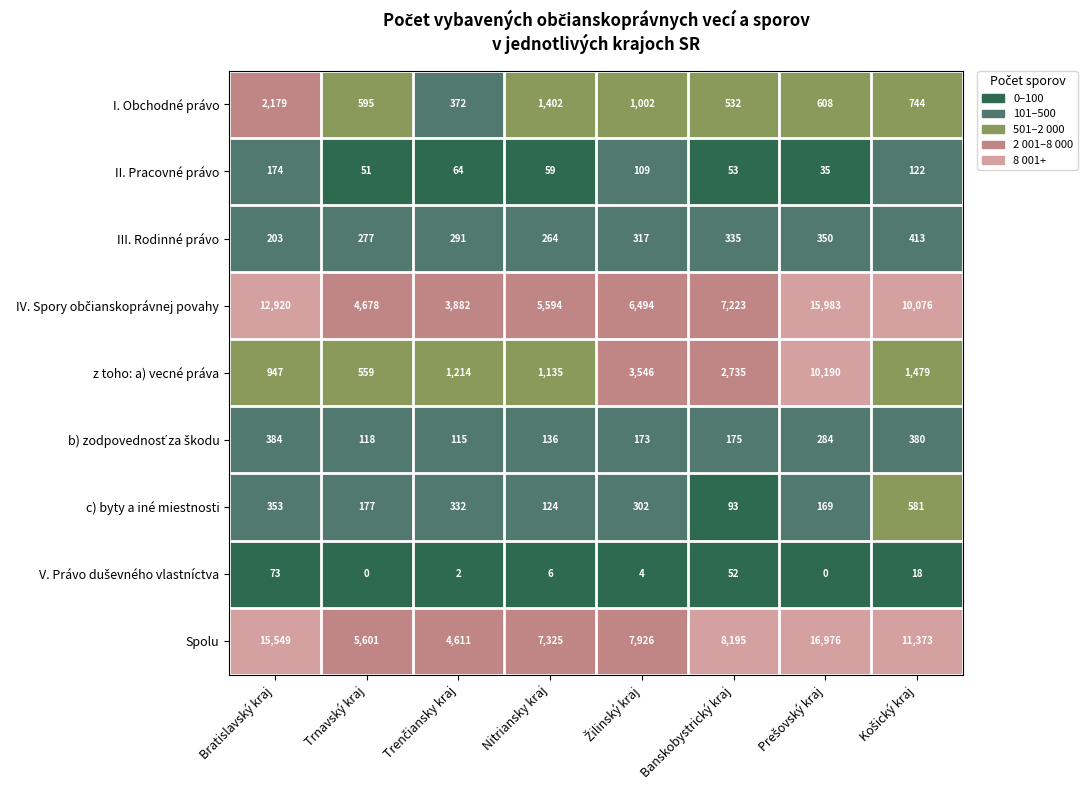

What is the sum of all Spolu values?

77556